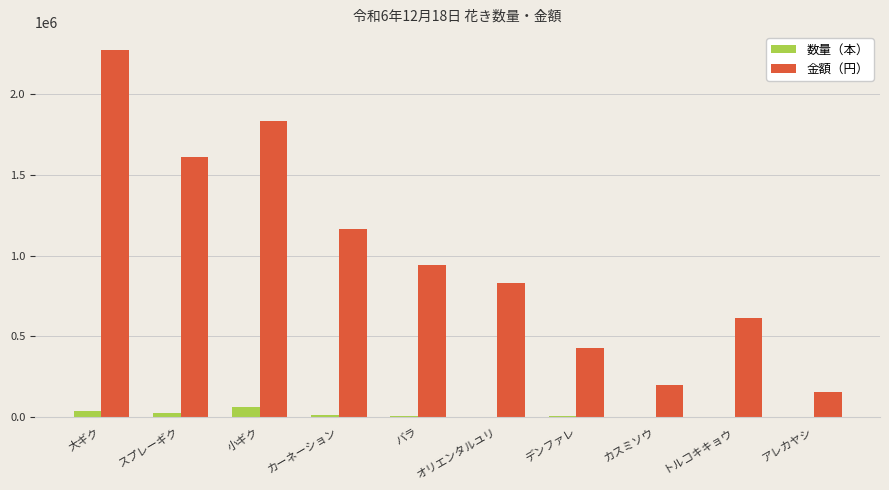

How many distinct data groups are displayed?

2